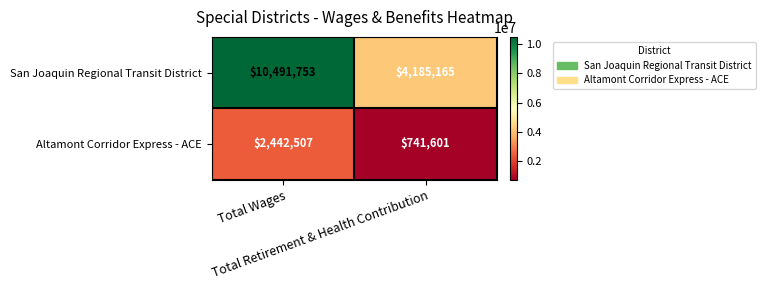

Count the number of data series in this chart.

2